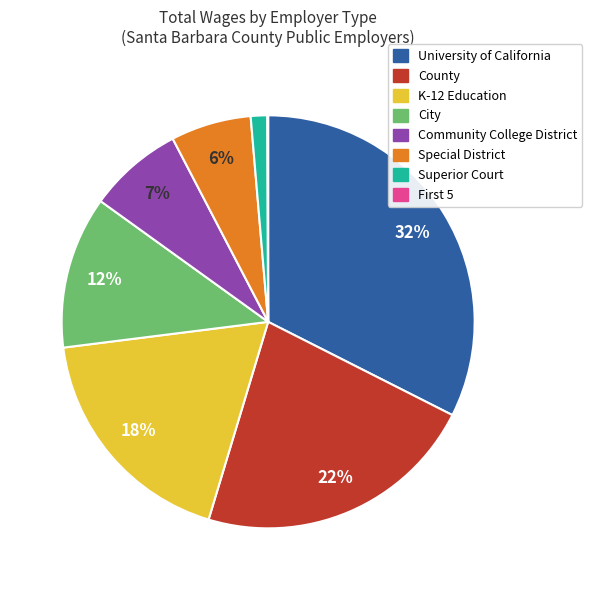

Which has a higher value, Superior Court or Special District?

Special District